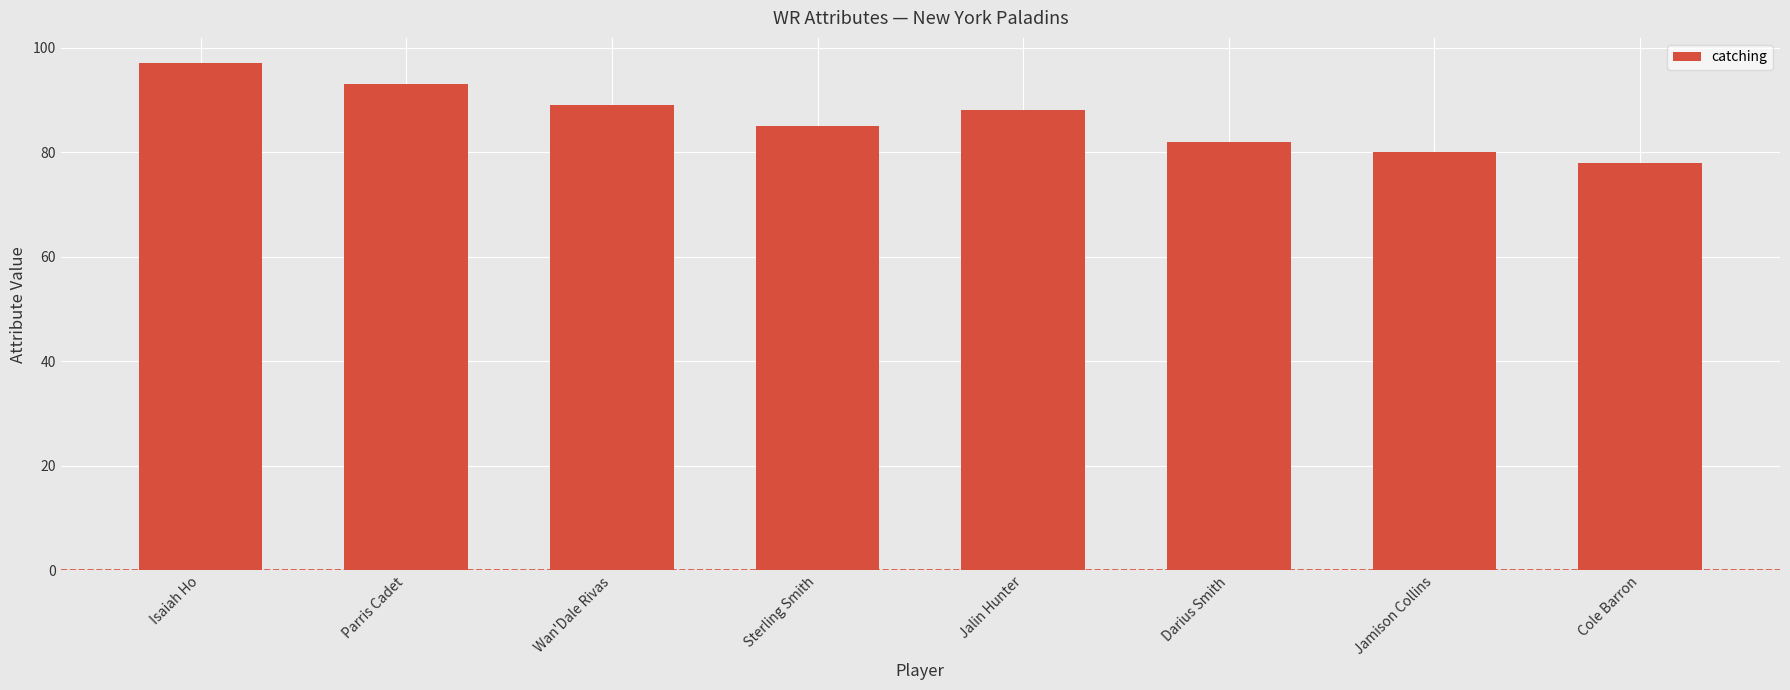

What is the sum of the values at Cole Barron and Jalin Hunter?

166